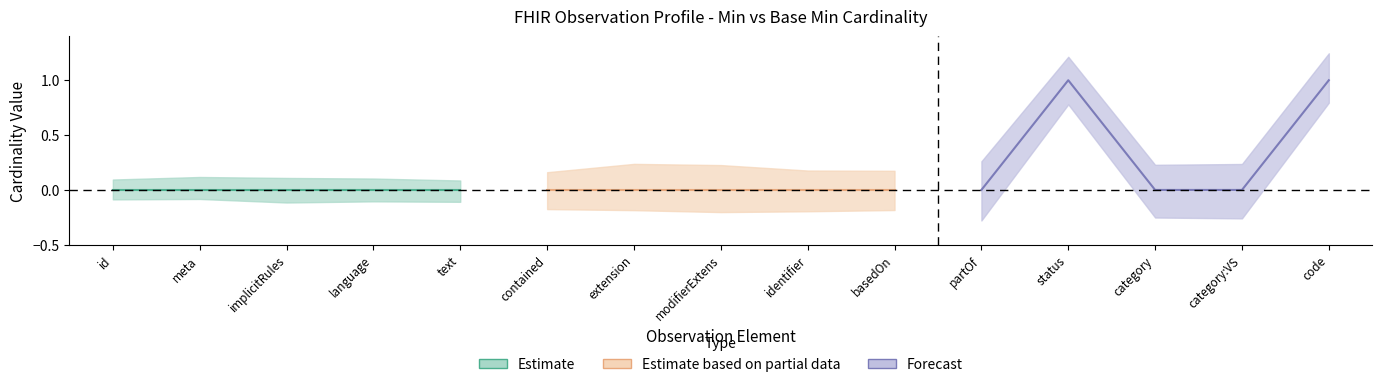

What is the label of the 11th point from the right?

Observation.text